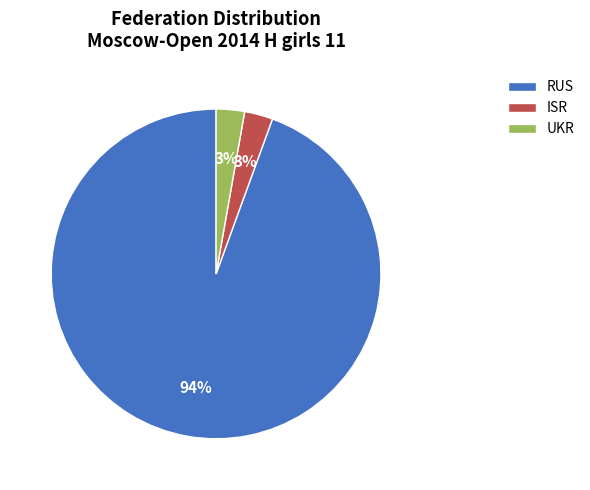

Is the sum of RUS and UKR greater than half?

Yes